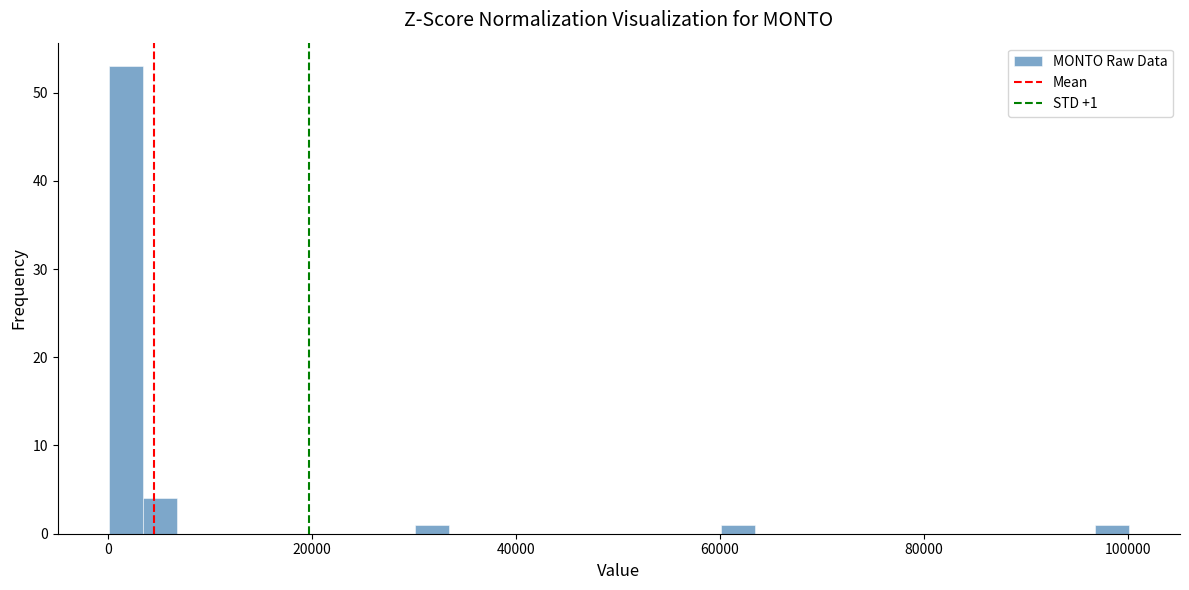

Read against the x-axis, roughly where is the centre of the tallest bar?

2000